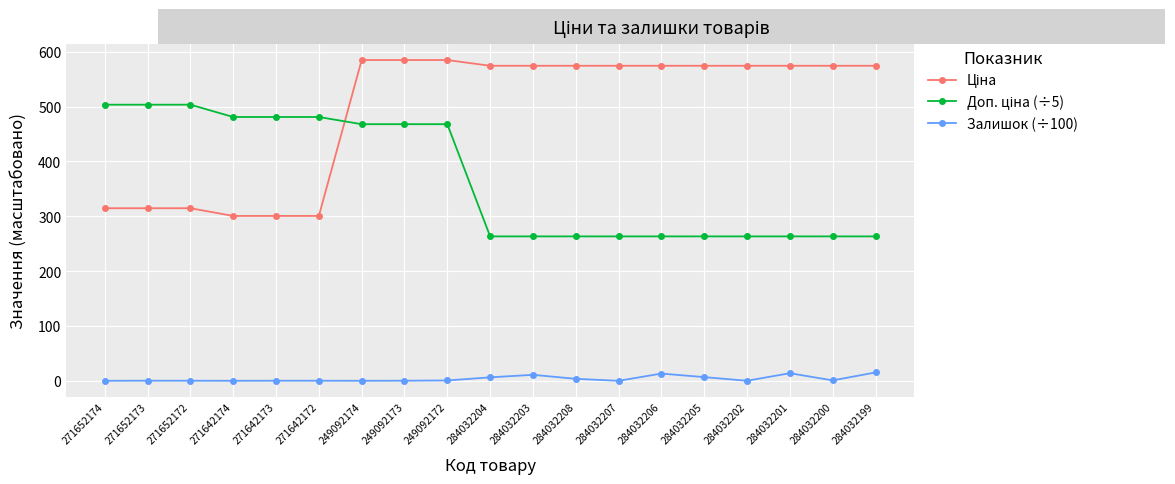

At how many categories does at least one series exceed 438?

19